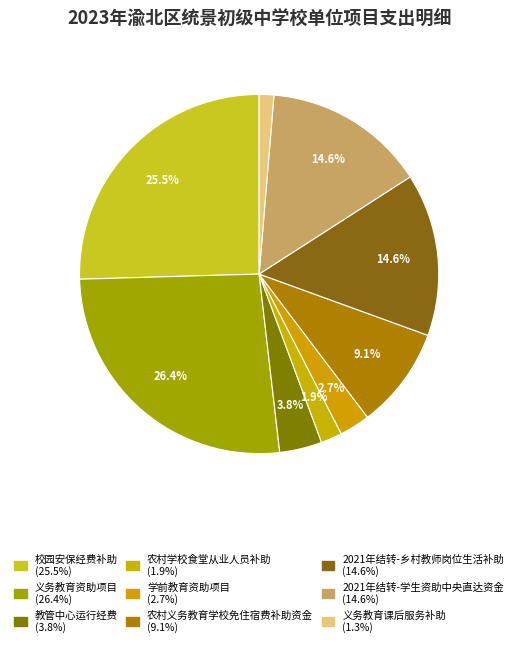

Count the number of slices in the pie.

9